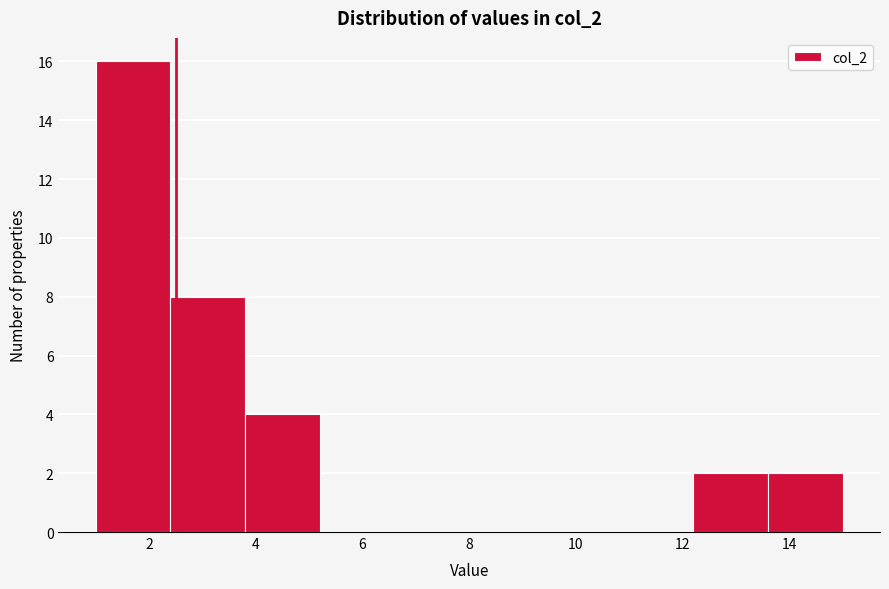

Reading left to right, list every bar in this chart as the range it spans on the x-axis followed by its height. The values are not printed on the chart, so give them approximately, as read against the axis.

1.0 to 2.4: 16
2.4 to 3.8: 8
3.8 to 5.2: 4
5.2 to 6.6: 0
6.6 to 8.0: 0
8.0 to 9.4: 0
9.4 to 10.8: 0
10.8 to 12.2: 0
12.2 to 13.6: 2
13.6 to 15.0: 2